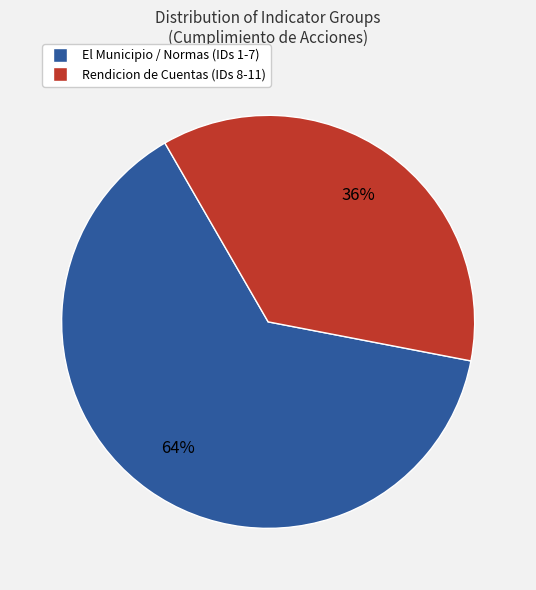

Which category has the smallest portion of the pie?

Rendicion de Cuentas (IDs 8-11)